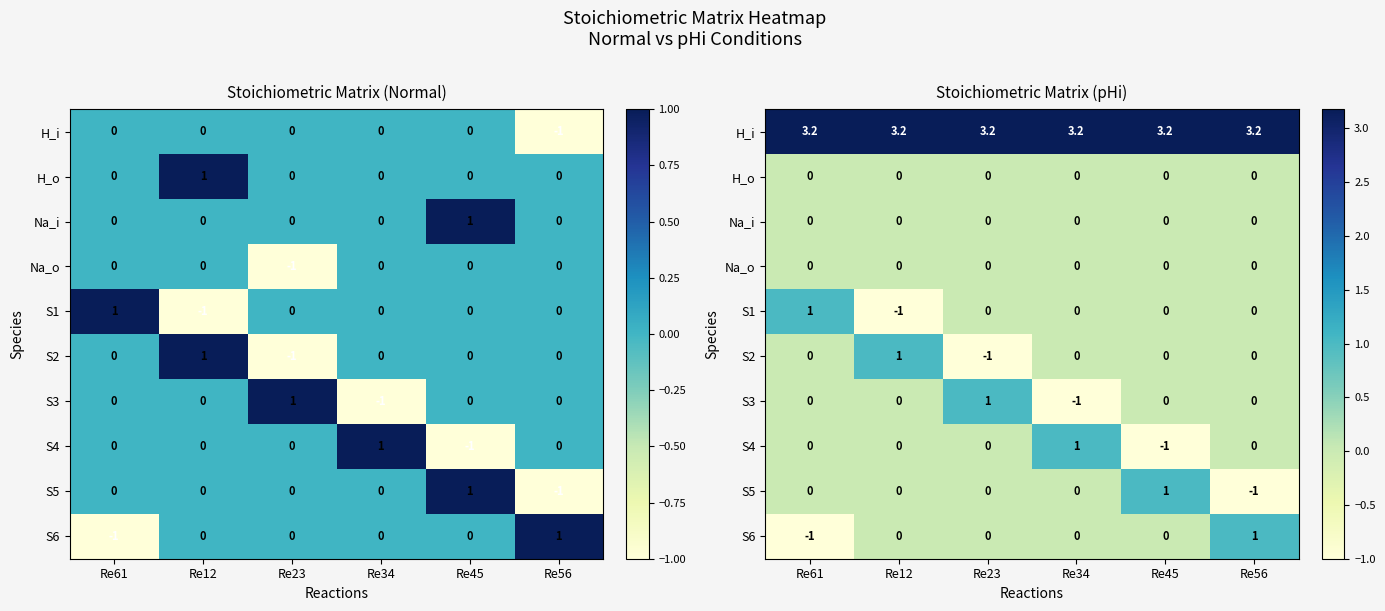

What is the average value of the H_i series?

3.2